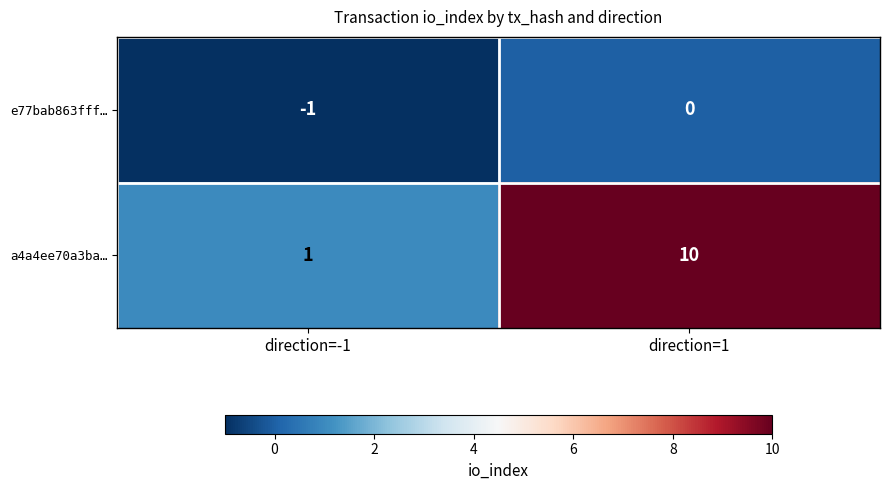

Reading left to right, what are all the values shown in this chart?

e77bab863fff…: direction=-1=-1	direction=1=0
a4a4ee70a3ba…: direction=-1=1	direction=1=10